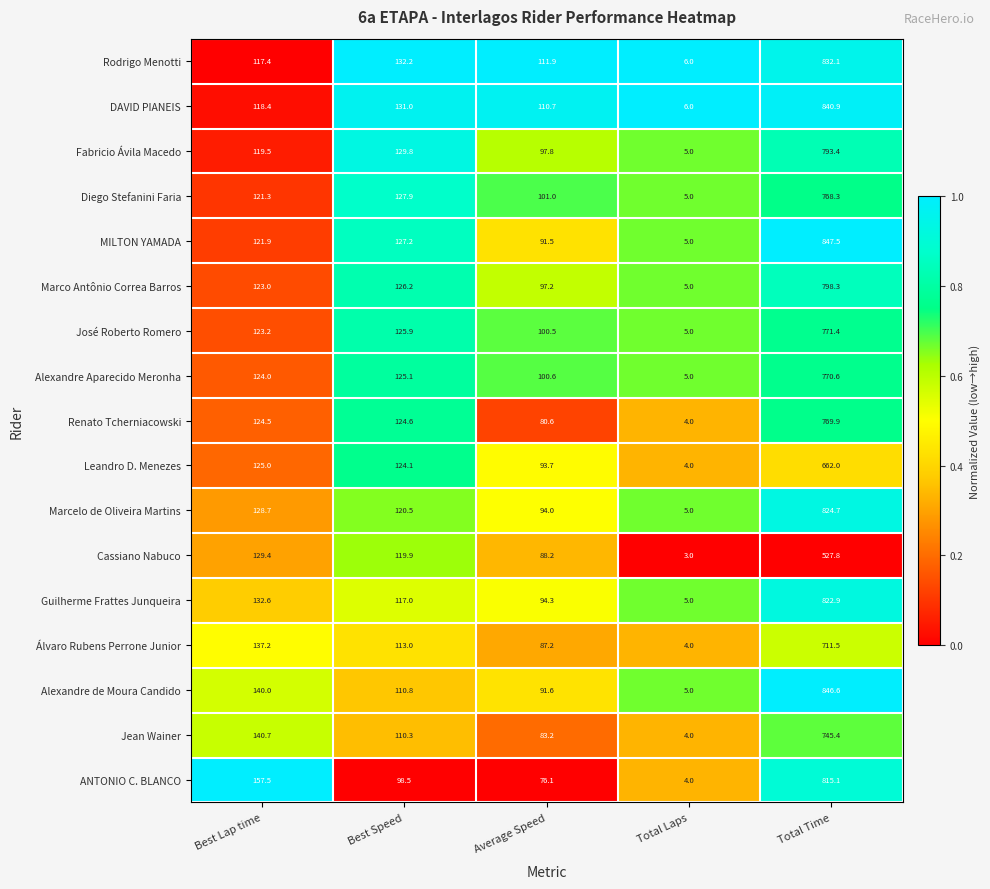

What is the maximum value shown in the chart?

847.5